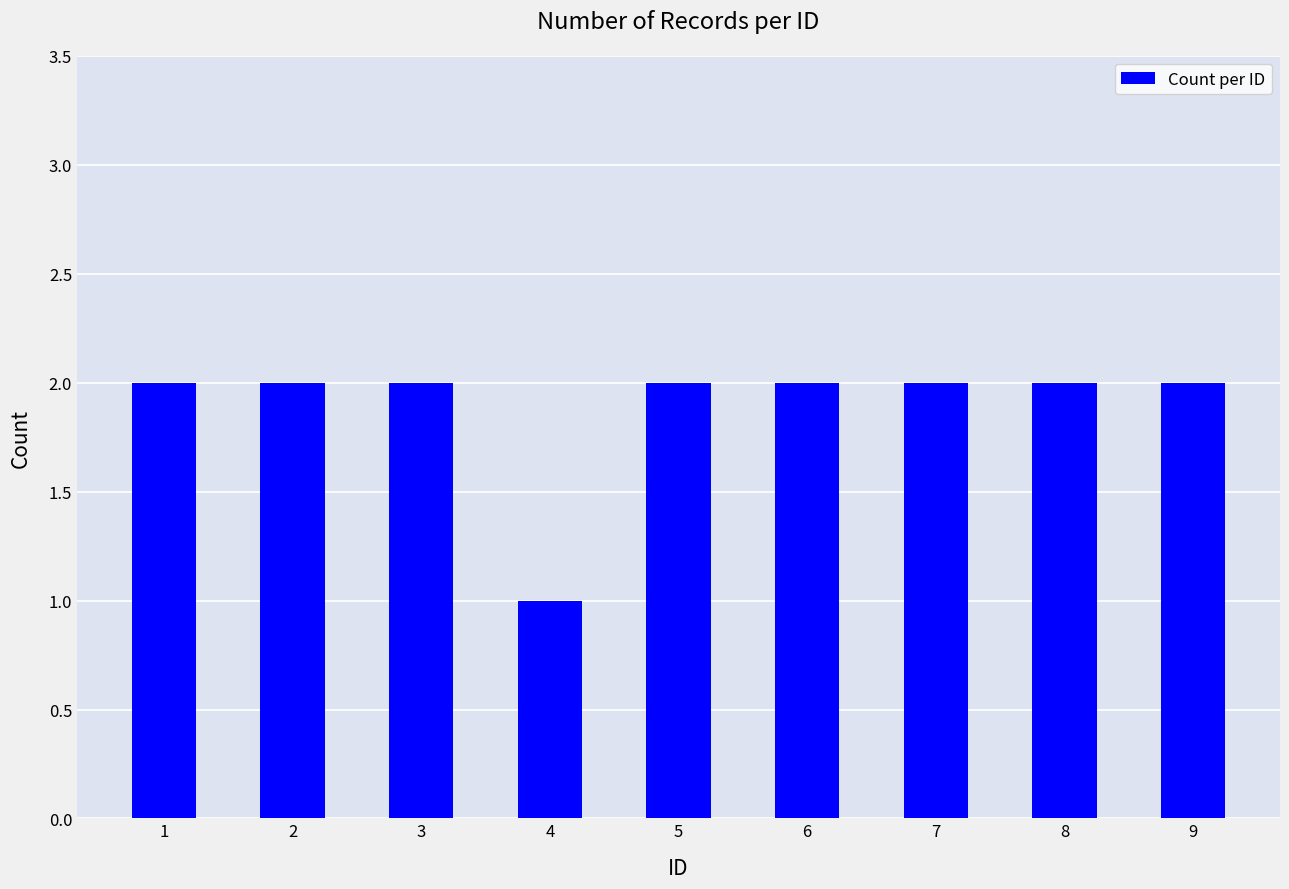

What is the average value?

2